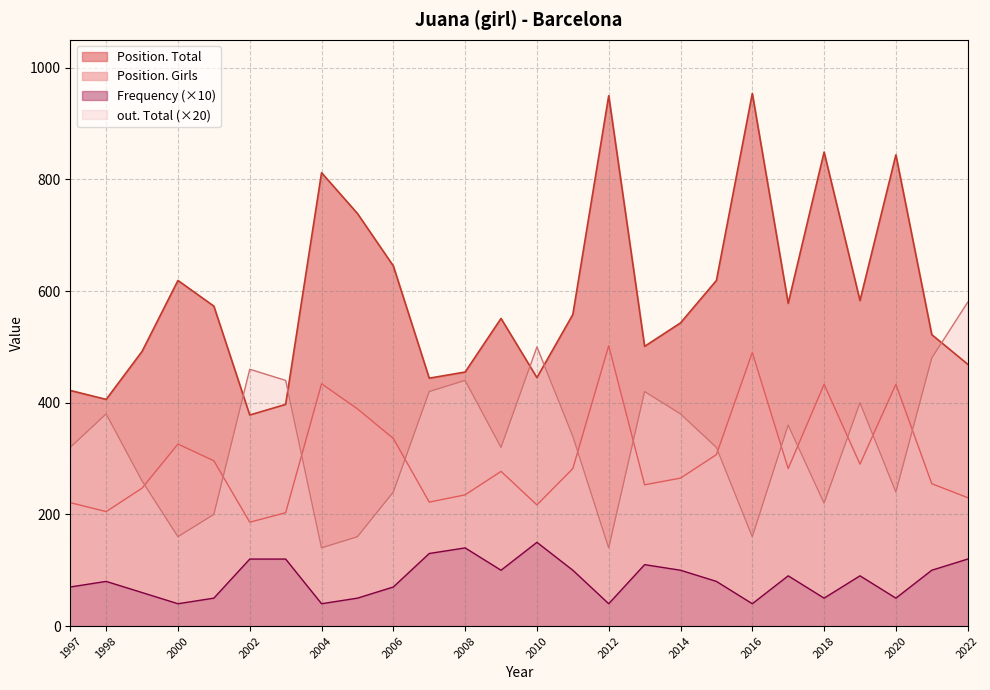

True or false: Frequency and out. Total cross at least once.

False